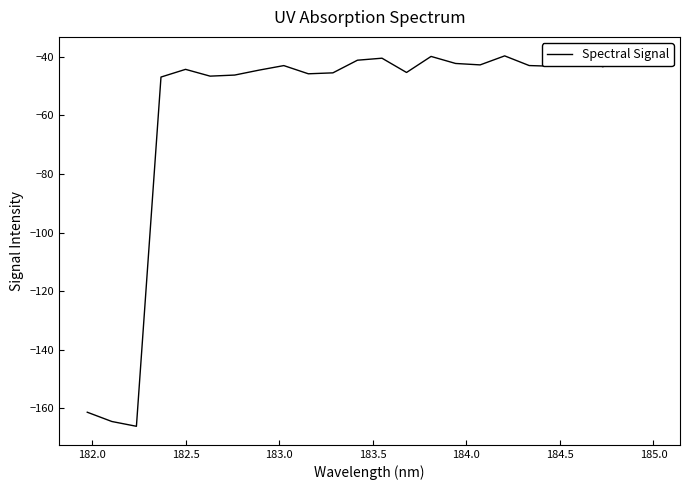

The chart shows a value of -24.3 at 184.0. True or false?

False